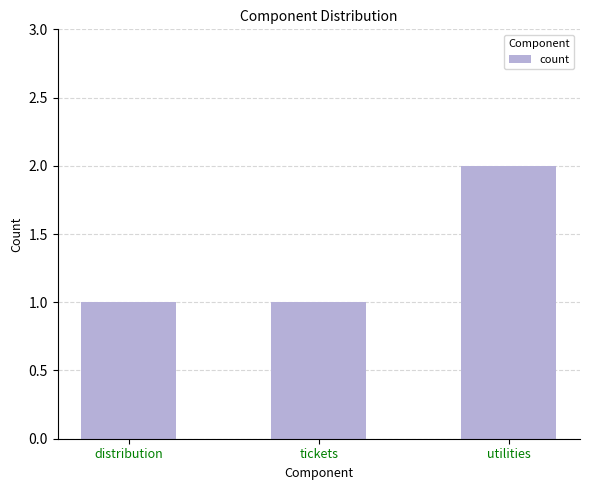

How many distinct data groups are displayed?

1